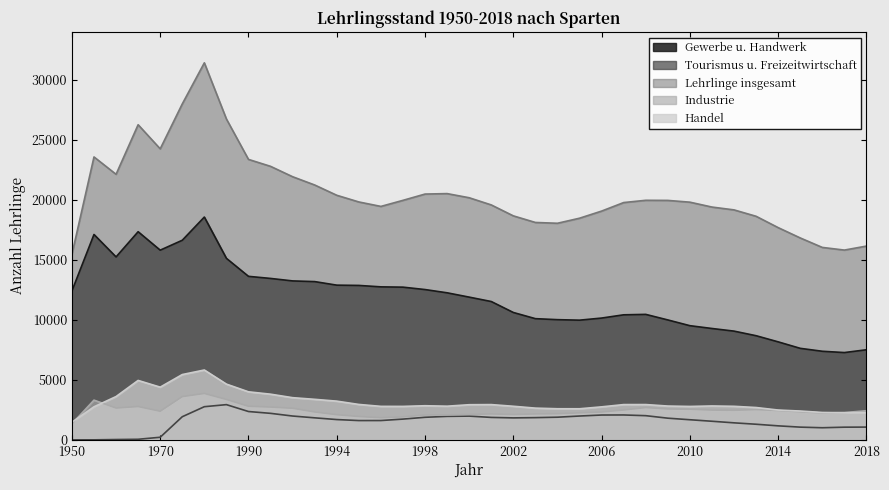

What is the difference between the second highest and minimum values in the Lehrlinge insgesamt series?

12537